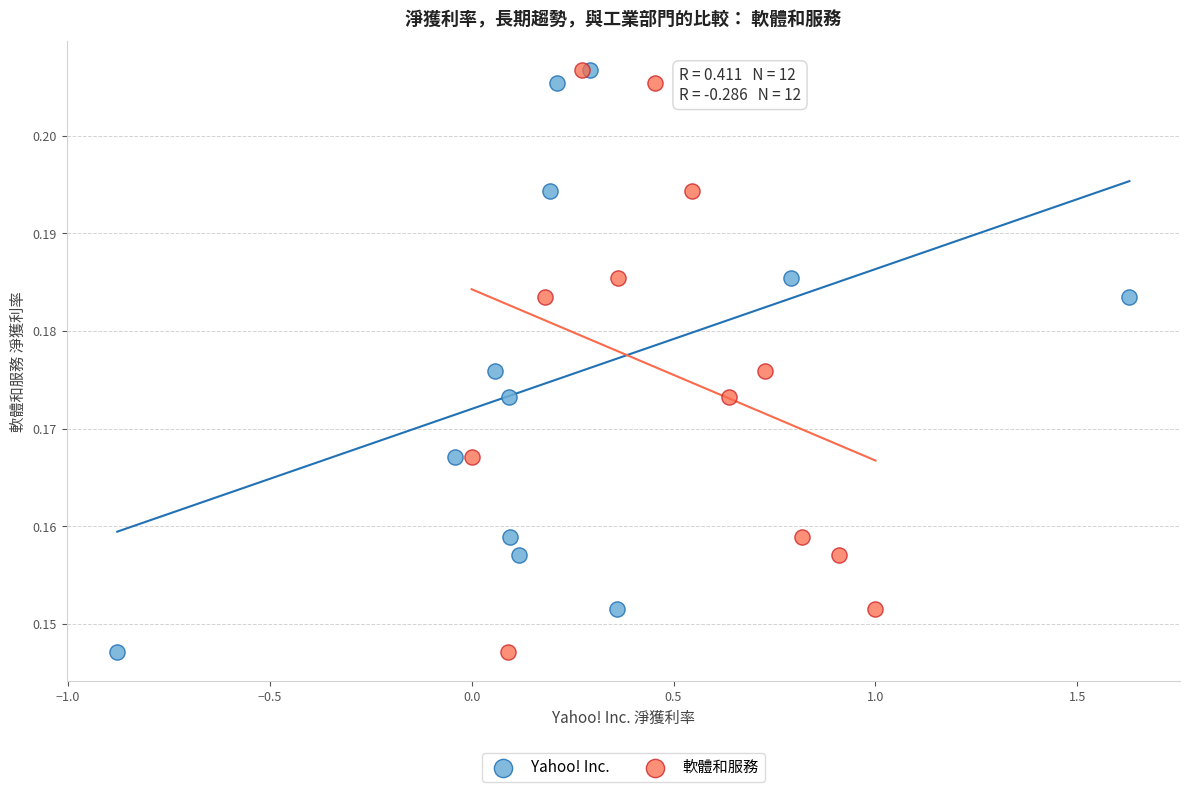

What are all the series names shown in the legend?

Yahoo! Inc., 軟體和服務